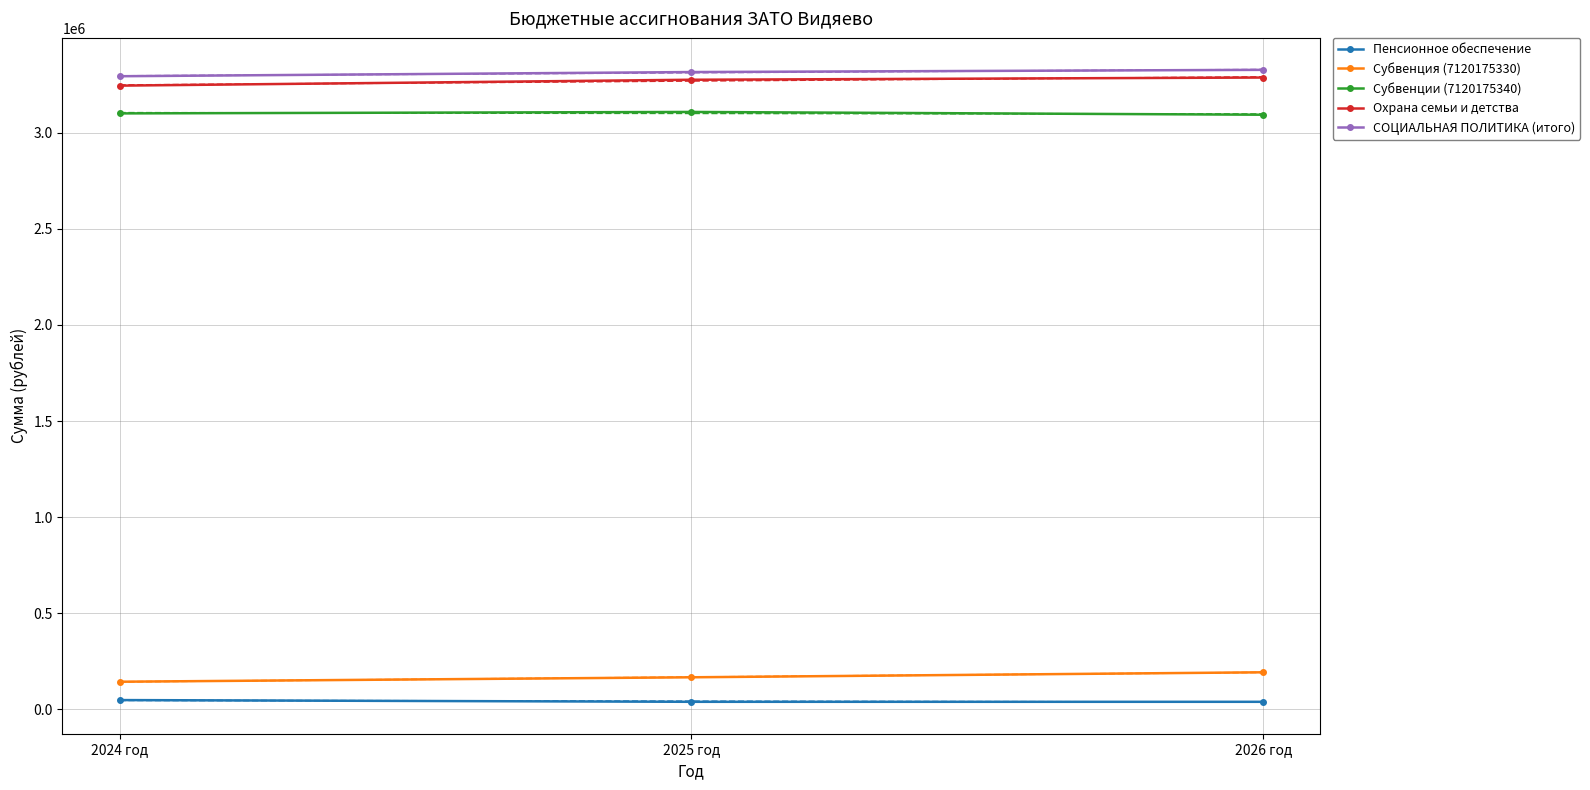

The value of Субвенция (7120175330) at 2025 год is 40212. True or false?

False